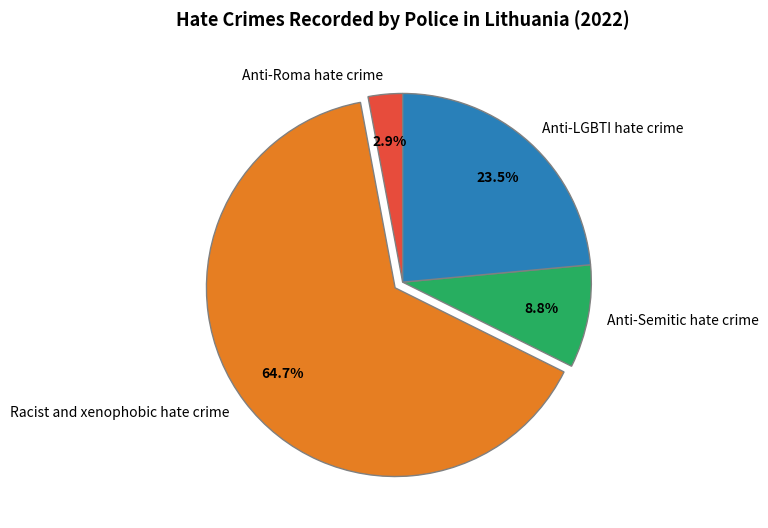

To the nearest percent, what portion does Anti-Semitic hate crime represent?

9%